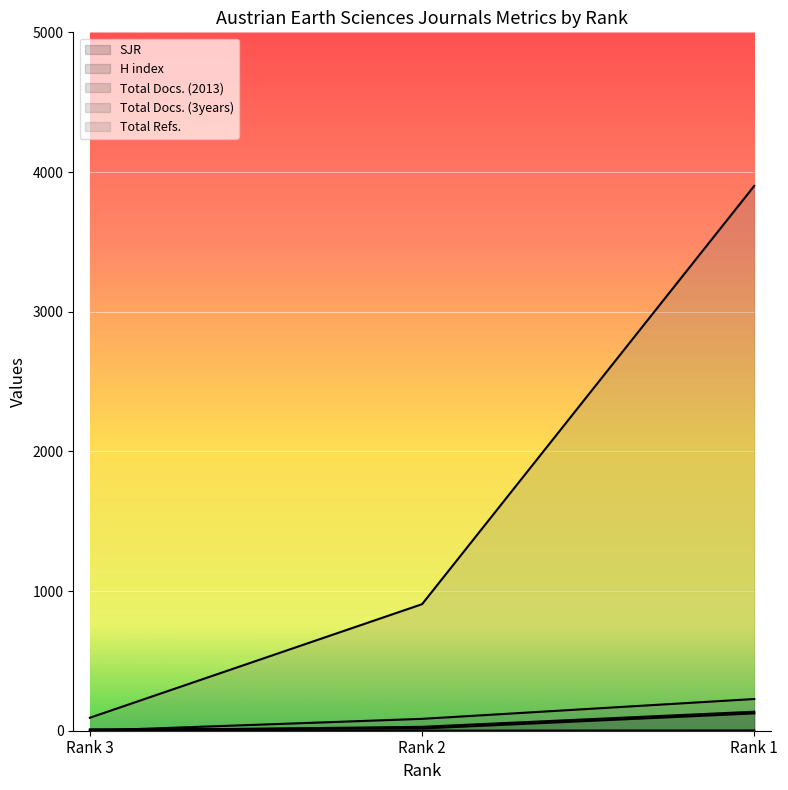

True or false: Total Docs. (2013) has a value of 3.2 at Rank 3.

False